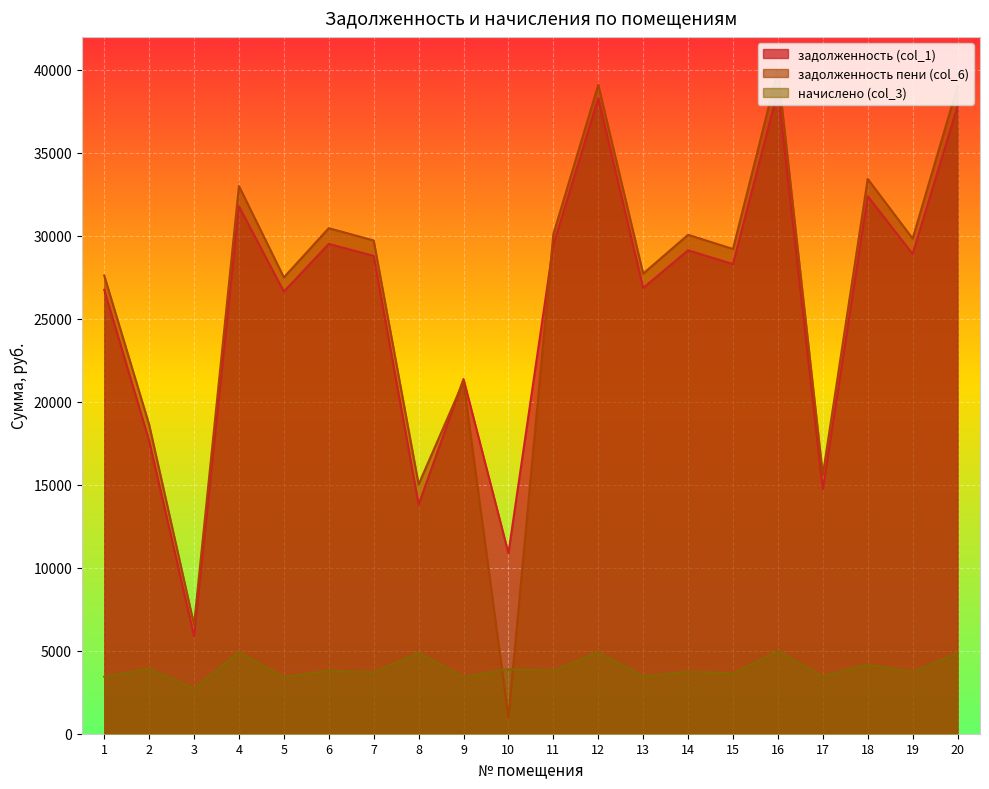

At how many categories does at least one series exceed 11262?

18